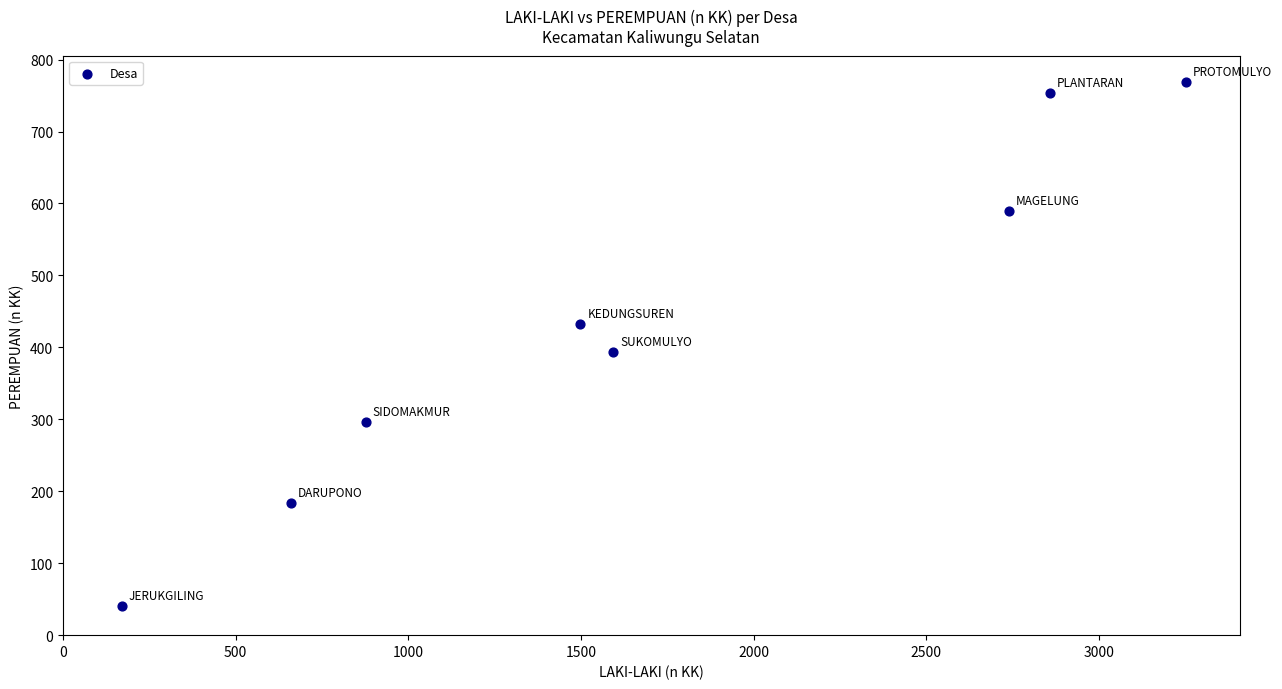

What is the range of Y values (max minus min)?

728